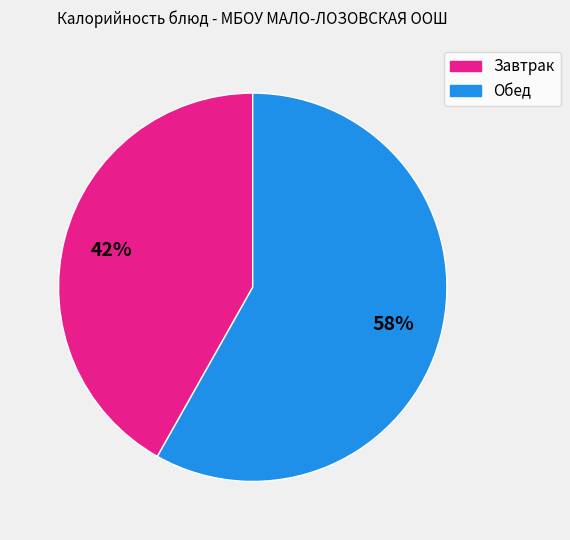

To the nearest percent, what is the average slice percentage?

50%